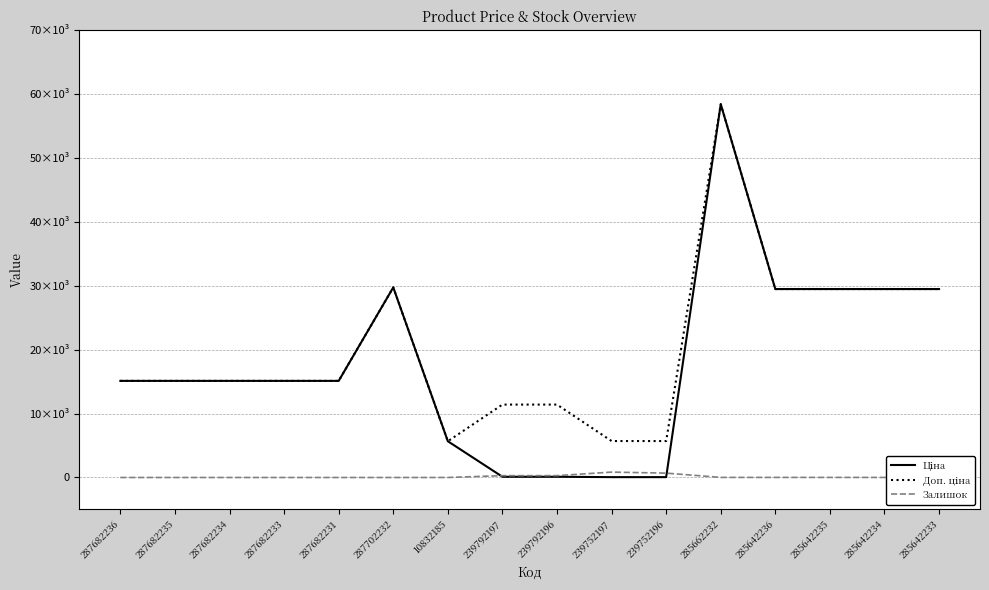

Does the chart display data point markers on the line(s)?

No